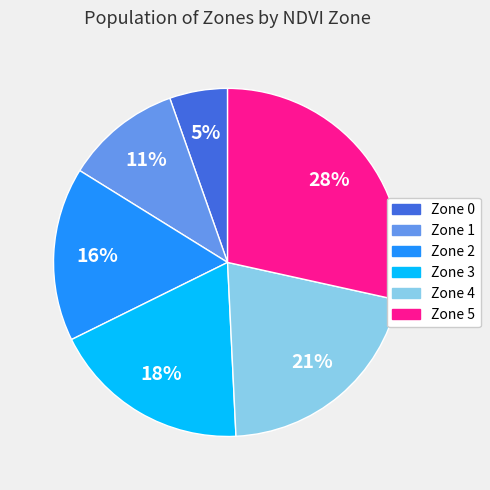

What is the ratio of the value at Zone 4 to the value at Zone 1?

1.9